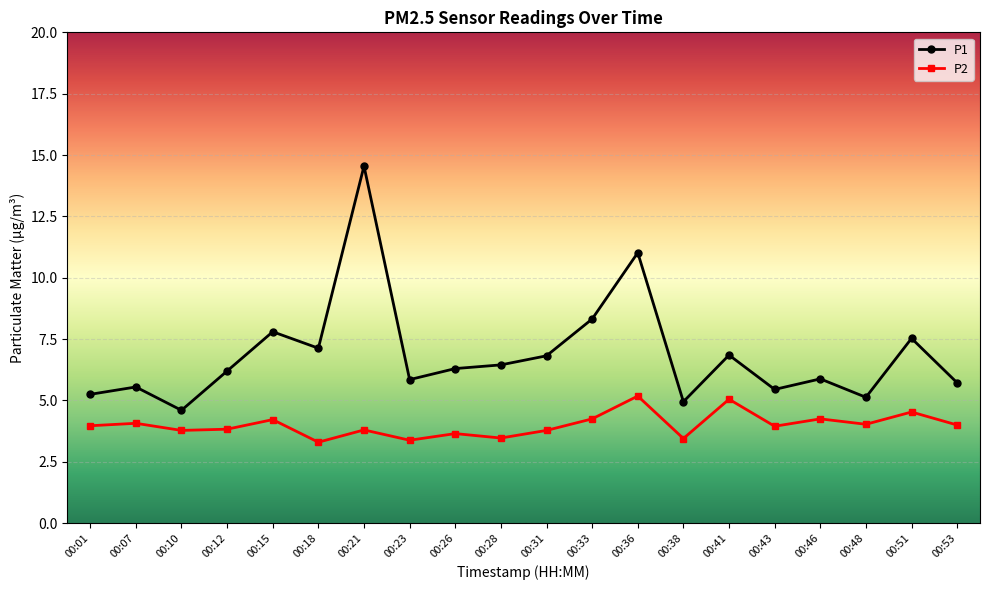

What is the difference between the P2 values at 00:33 and 00:51?

0.3